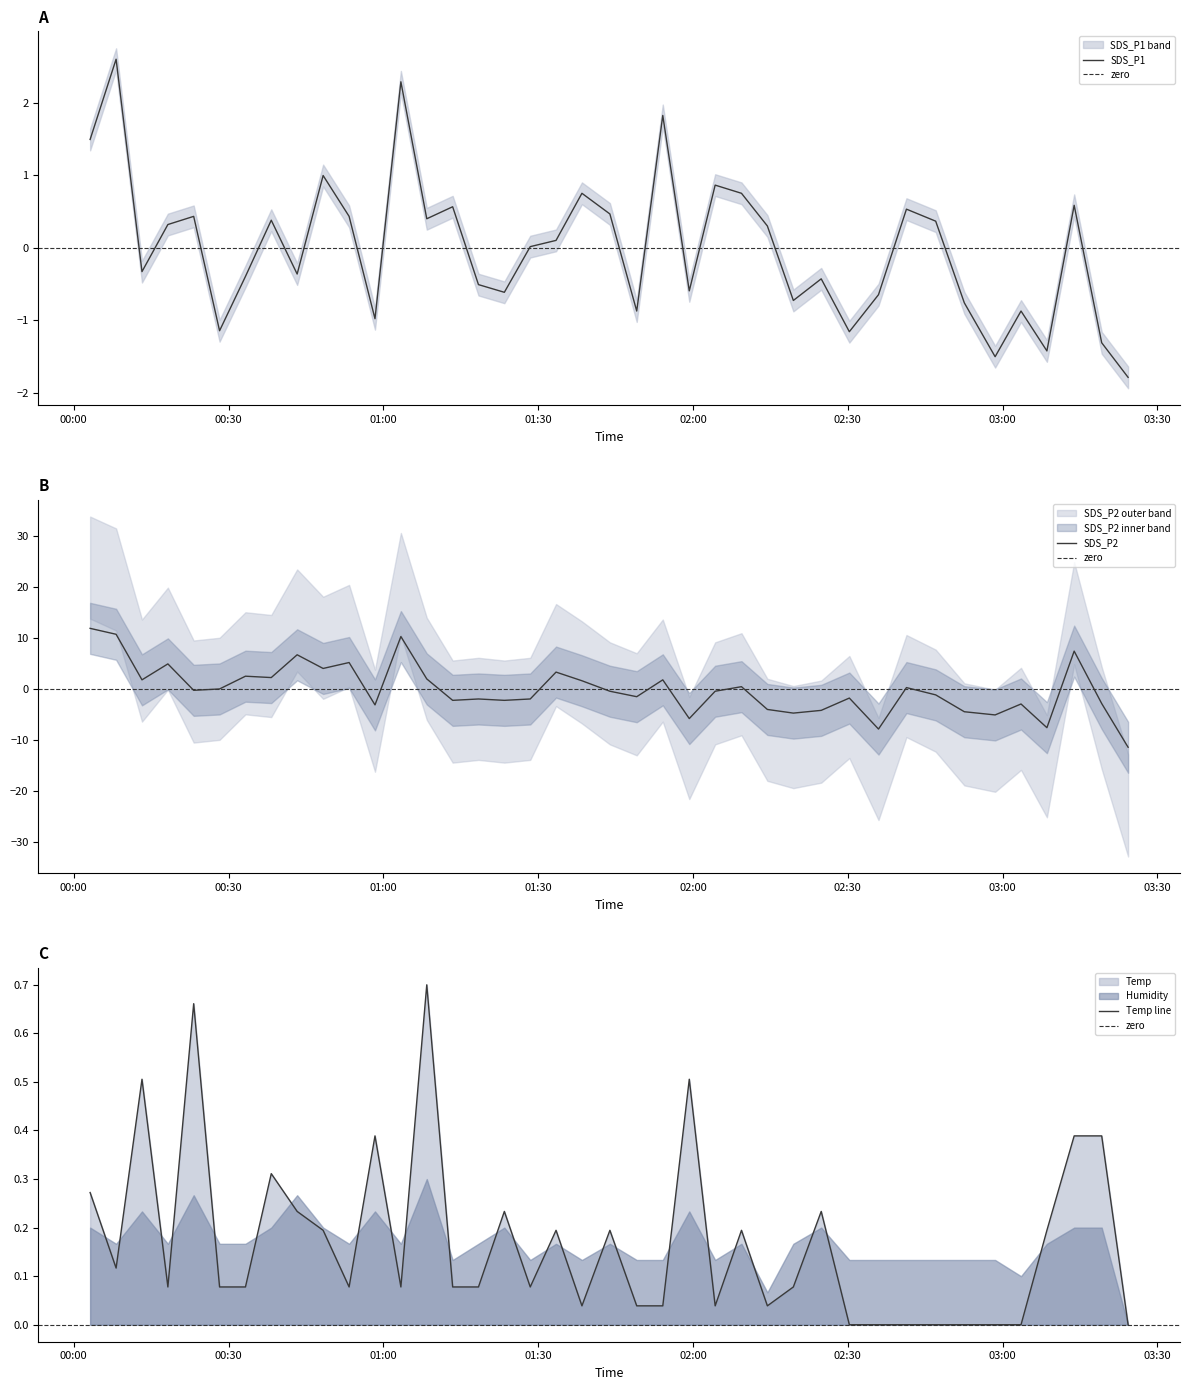

How many distinct data groups are displayed?

3